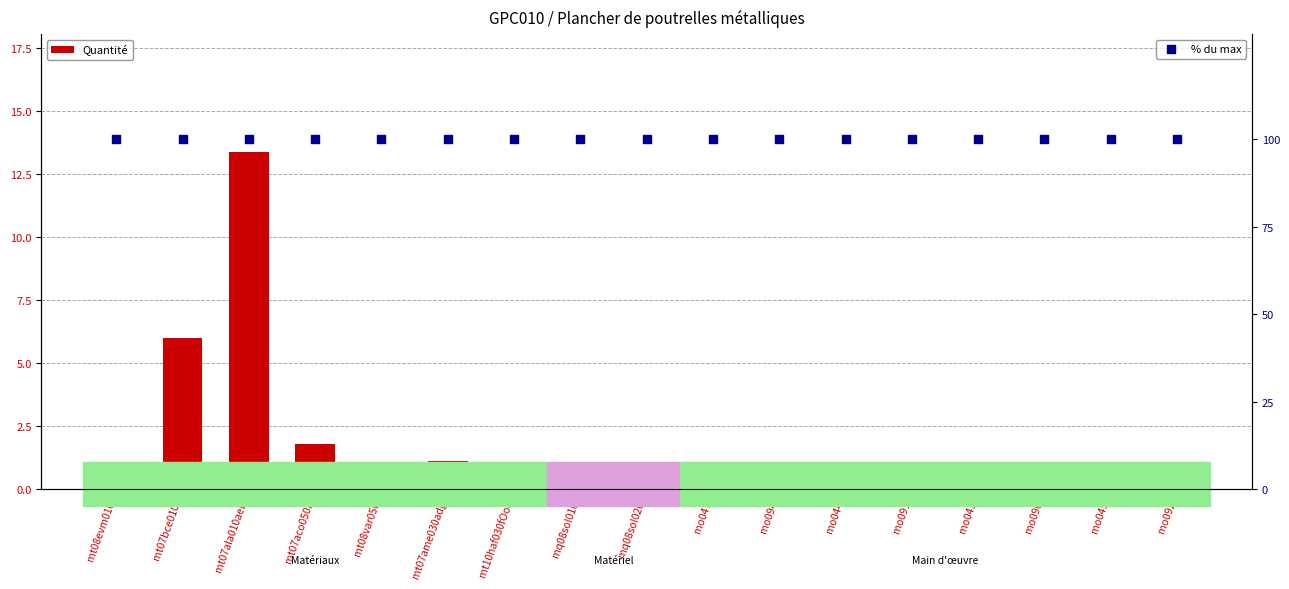

At which category is the sum across all series the highest?

mt07ala010aeb